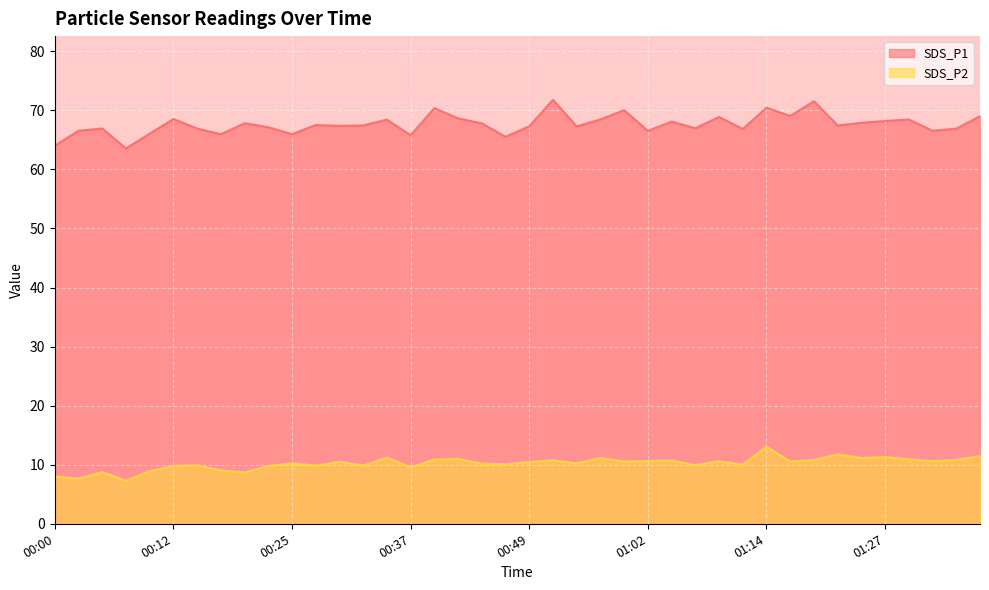

True or false: SDS_P1 and SDS_P2 cross at least once.

False